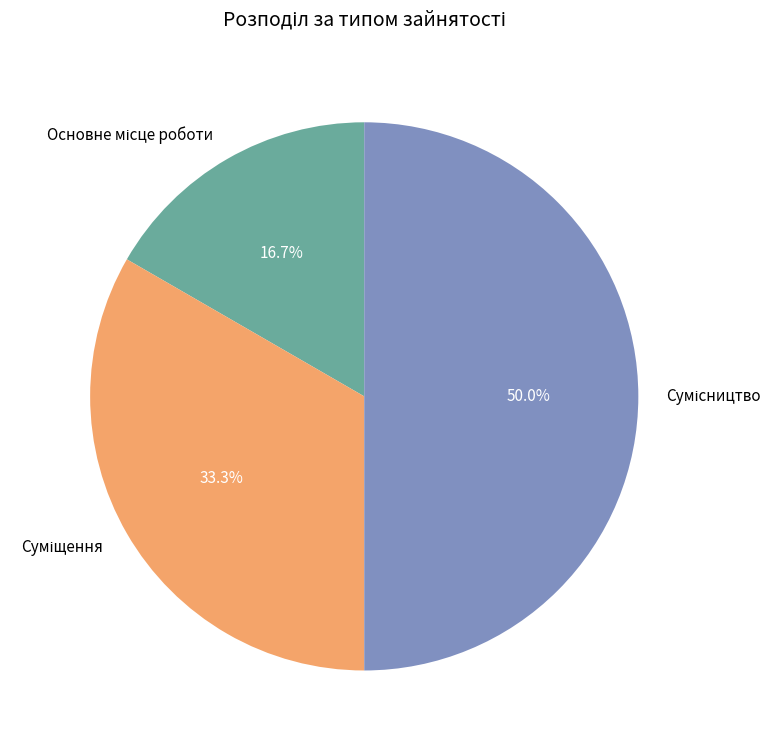

How many slices are in this pie chart?

3